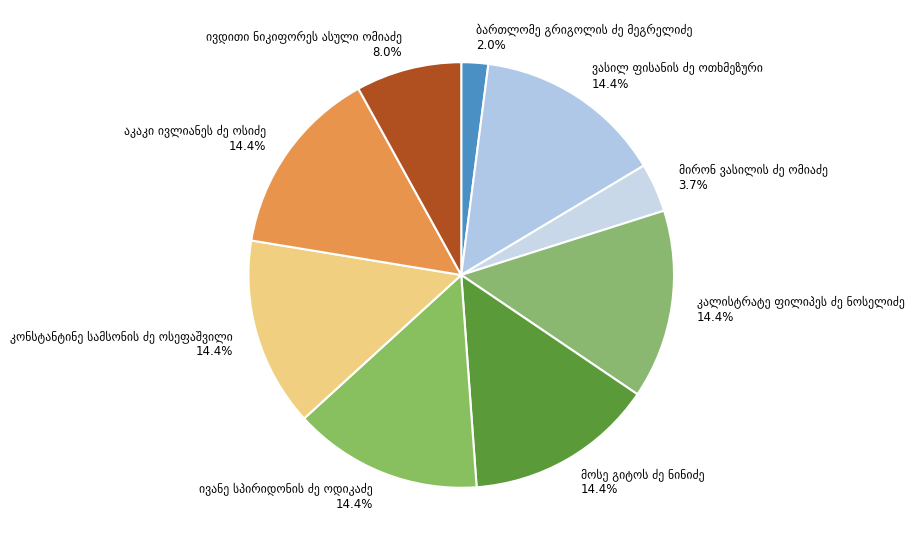

Is there a majority slice in this chart?

No